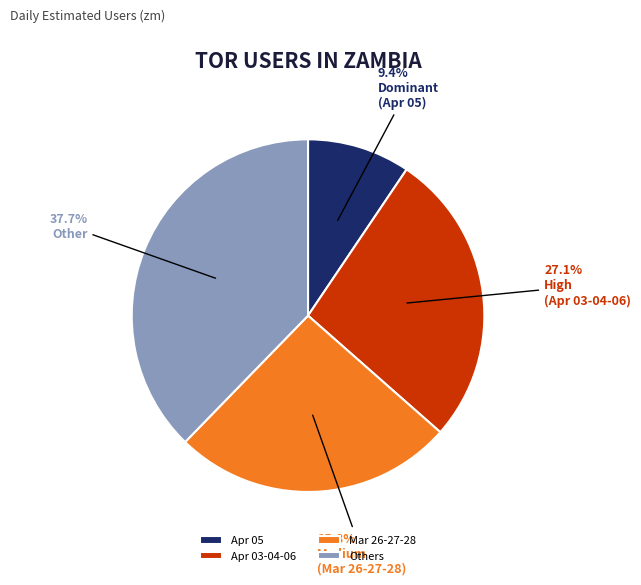

To the nearest percent, what is the average slice percentage?

25%